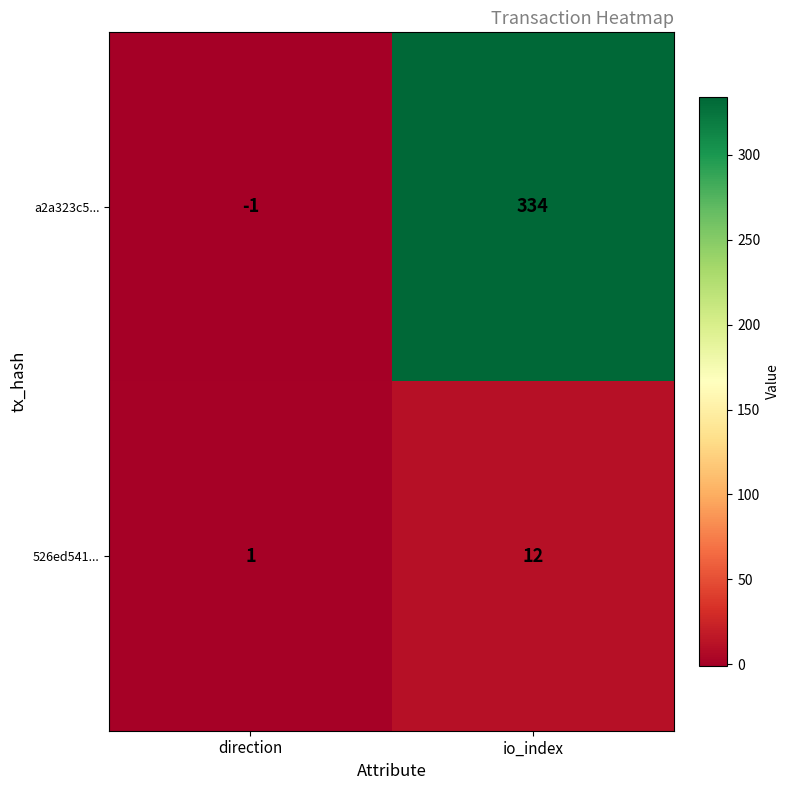

Which series changed the most between direction and io_index?

a2a323c5...